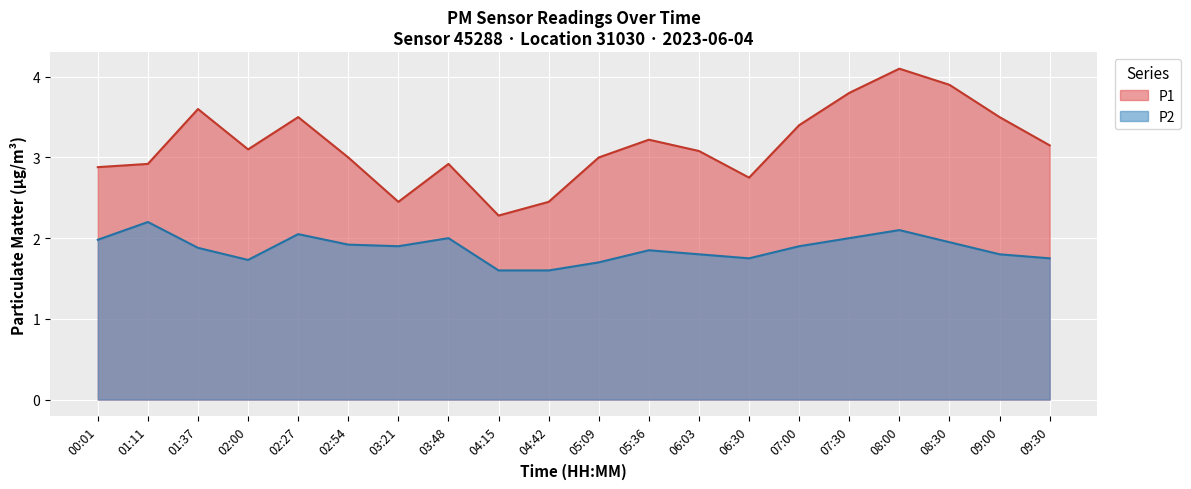

What position from the right is 01:11?

19